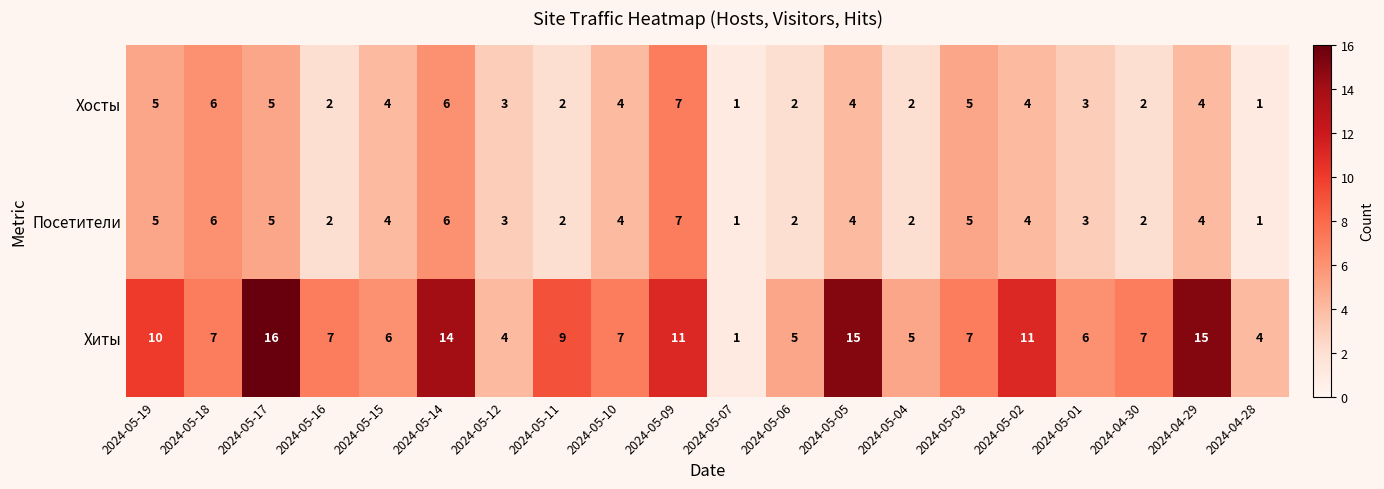

Count the number of data series in this chart.

3